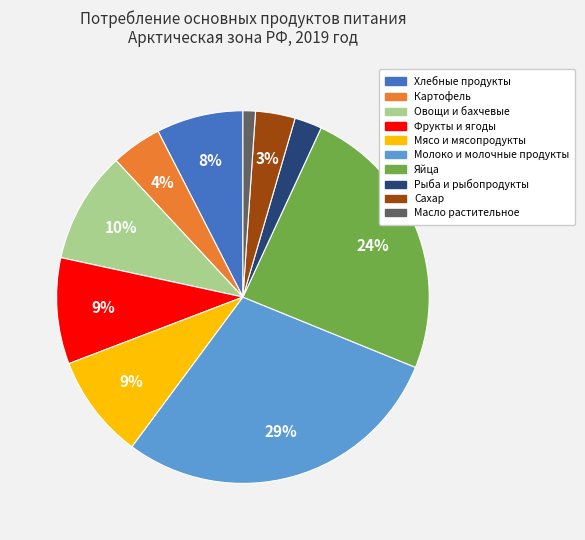

Do Хлебные продукты and Картофель together represent more than half of the pie?

No